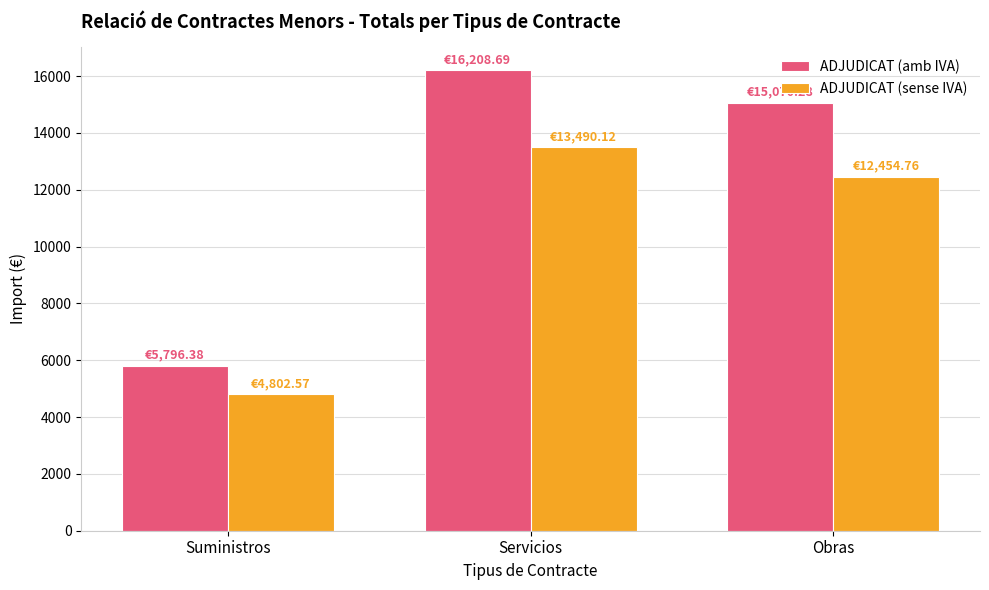

Count the number of data series in this chart.

2